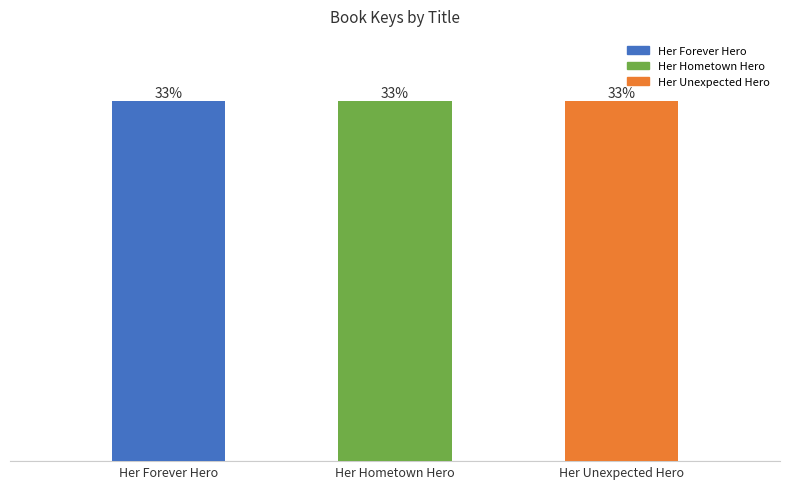

Reading right to left, what are all the values shown in this chart?

455100397	455102671	455102897